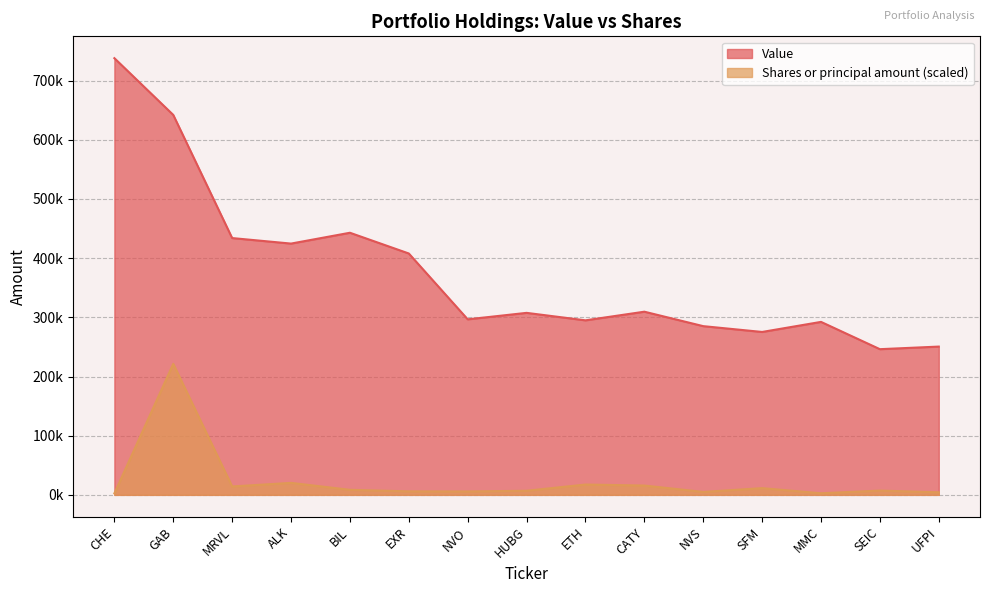

What is the difference between the Shares or principal amount values at CHE and MRVL?

11669.3